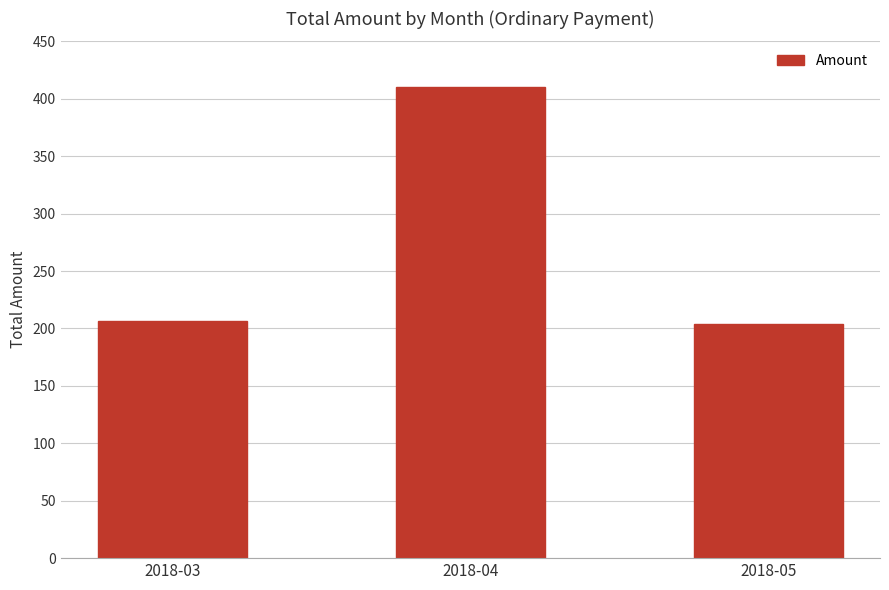

What is the maximum value shown in the chart?

410.5